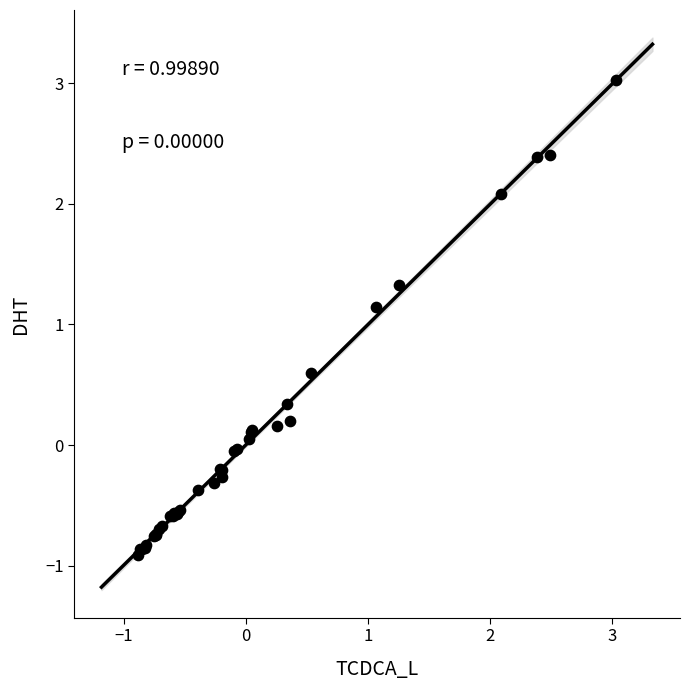

What Y value in the scatter plot is closest to 1?

1.1